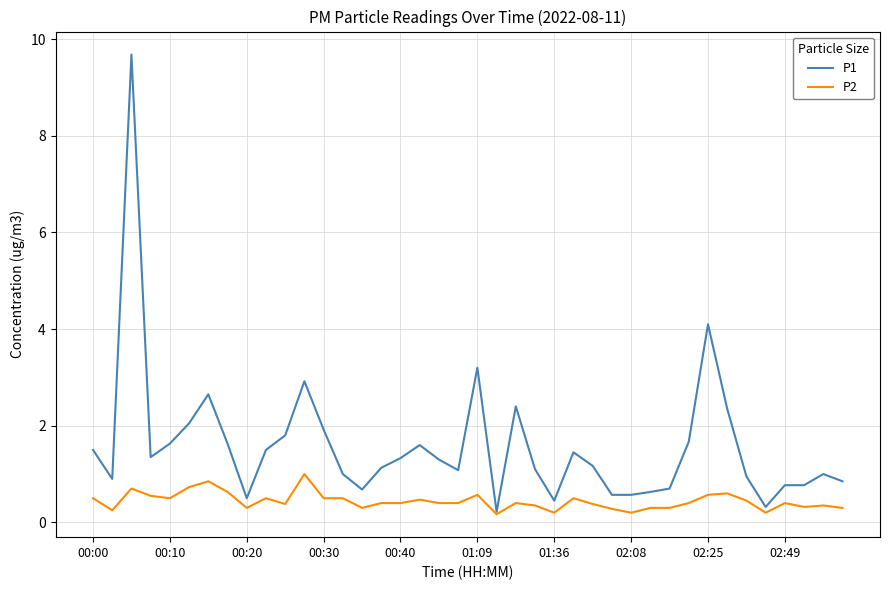

Which series has the largest range (max minus min)?

P1